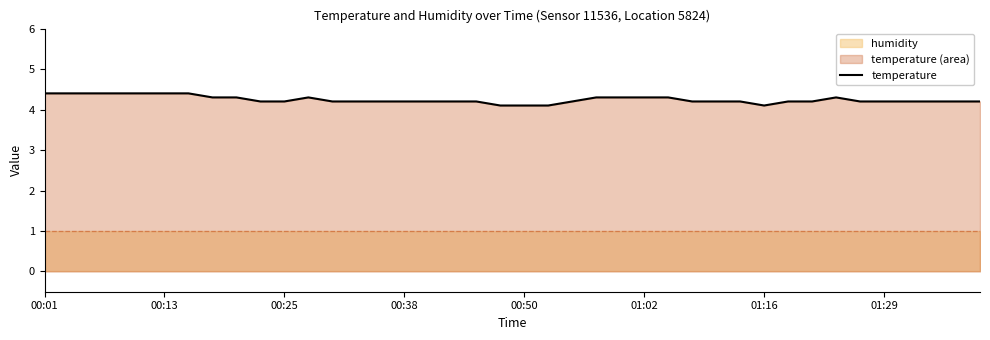

Reading left to right, list all the values displayed in this chart.

4.4	4.4	4.4	4.4	4.4	4.4	4.4	4.3	4.3	4.2	4.2	4.3	4.2	4.2	4.2	4.2	4.2	4.2	4.2	4.1	4.1	4.1	4.2	4.3	4.3	4.3	4.3	4.2	4.2	4.2	4.1	4.2	4.2	4.3	4.2	4.2	4.2	4.2	4.2	4.2